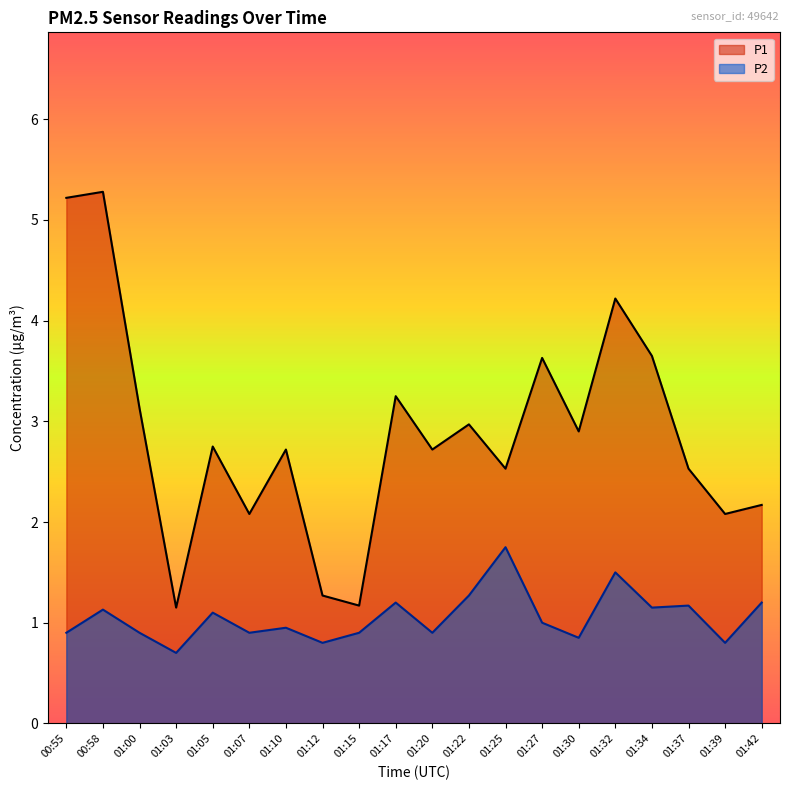

Reading right to left, transcribe all the data shown in this chart.

P1: 2.2	2.1	2.5	3.6	4.2	2.9	3.6	2.5	3.0	2.7	3.2	1.2	1.3	2.7	2.1	2.8	1.1	3.1	5.3	5.2
P2: 1.2	0.8	1.2	1.1	1.5	0.8	1.0	1.8	1.3	0.9	1.2	0.9	0.8	0.9	0.9	1.1	0.7	0.9	1.1	0.9